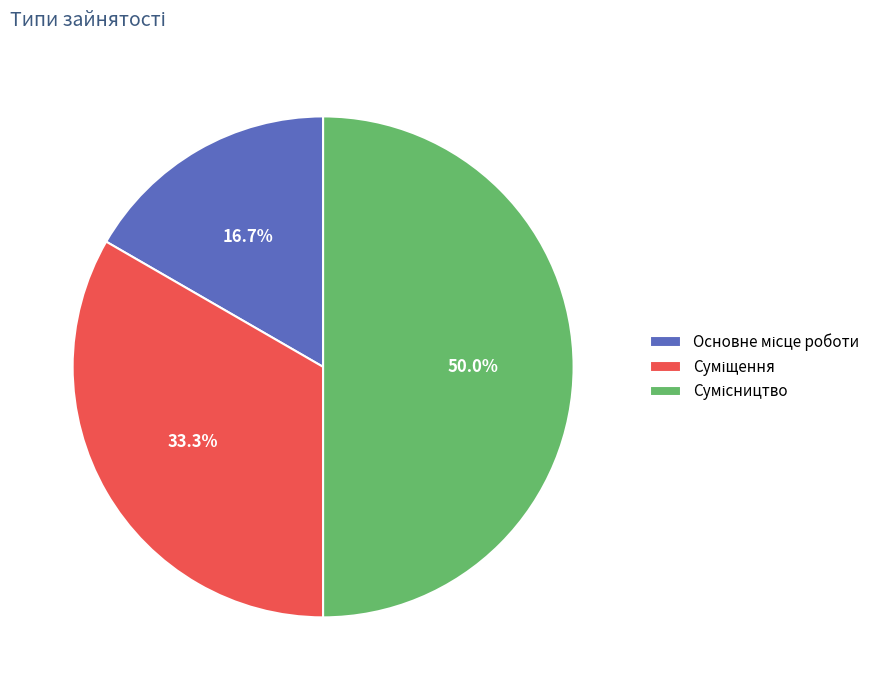

How much of the chart is everything except Суміщення?

66.7%